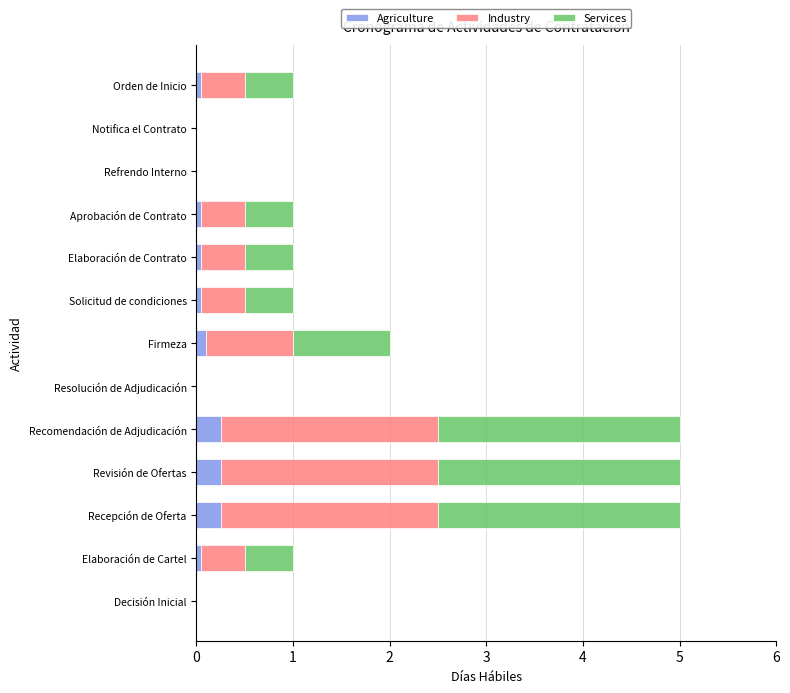

The value of Agriculture at Resolución de Adjudicación is -0.2. True or false?

False